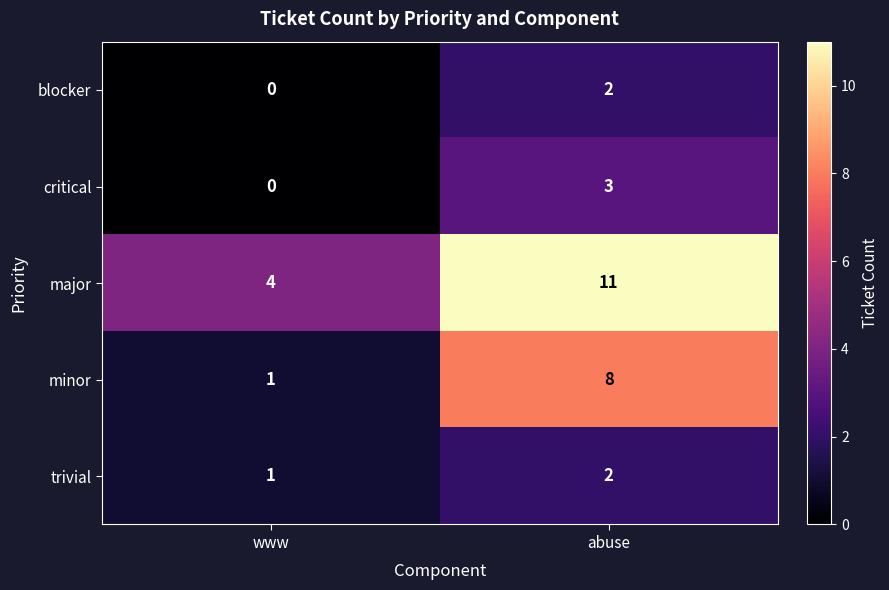

What is the spread (max minus min) of values at www?

4